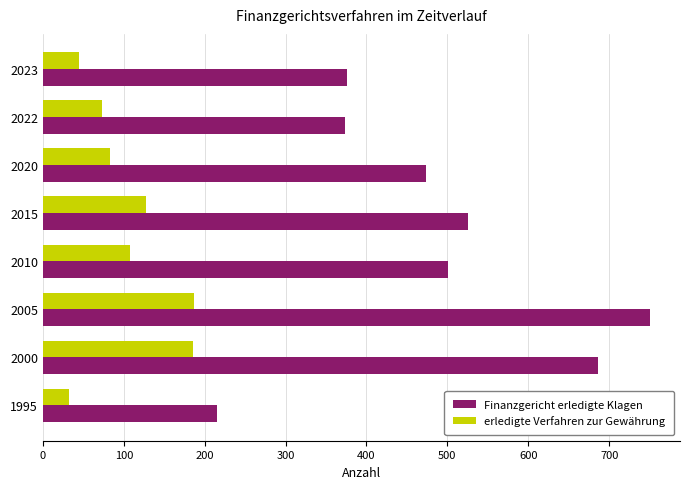

At which category is the sum across all series the highest?

2005